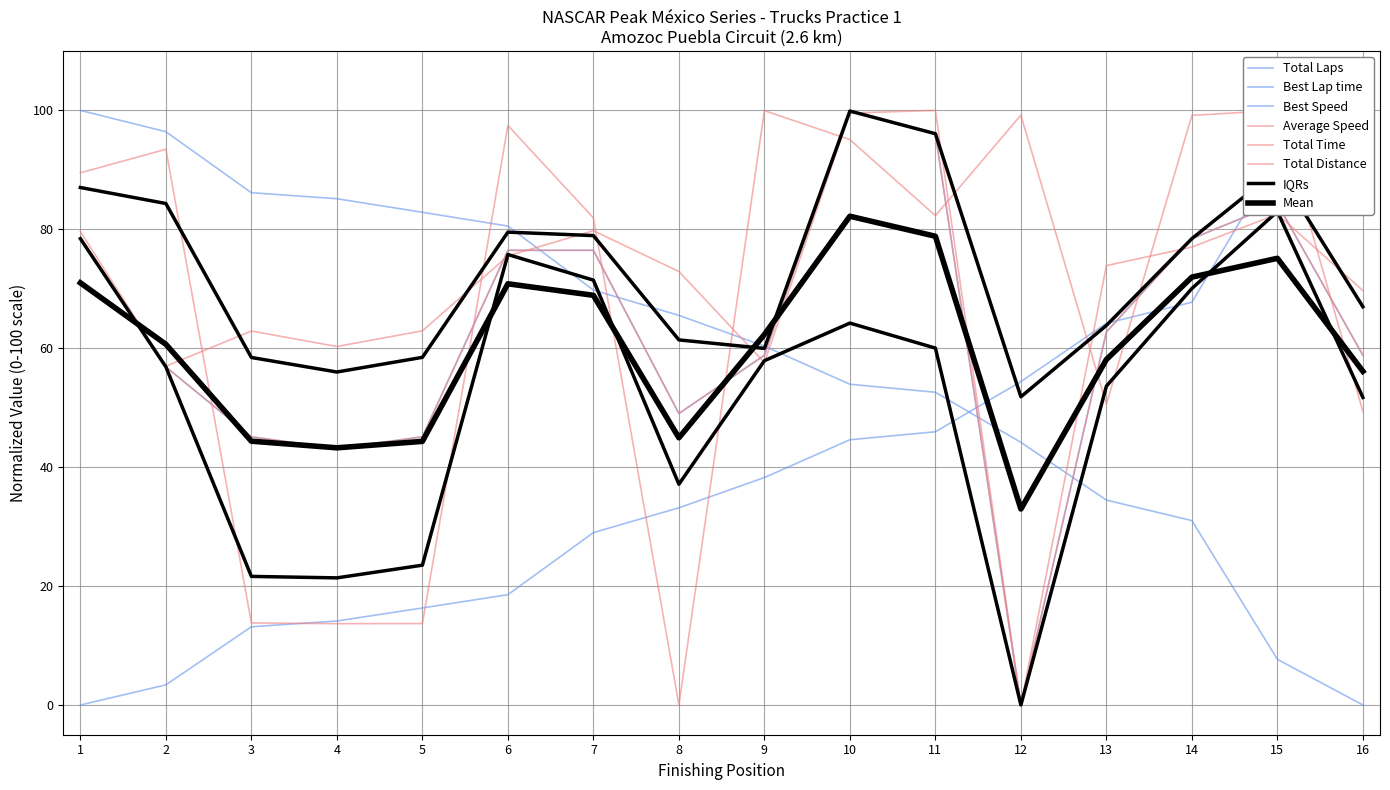

What is the maximum value for Average Speed?

100.0